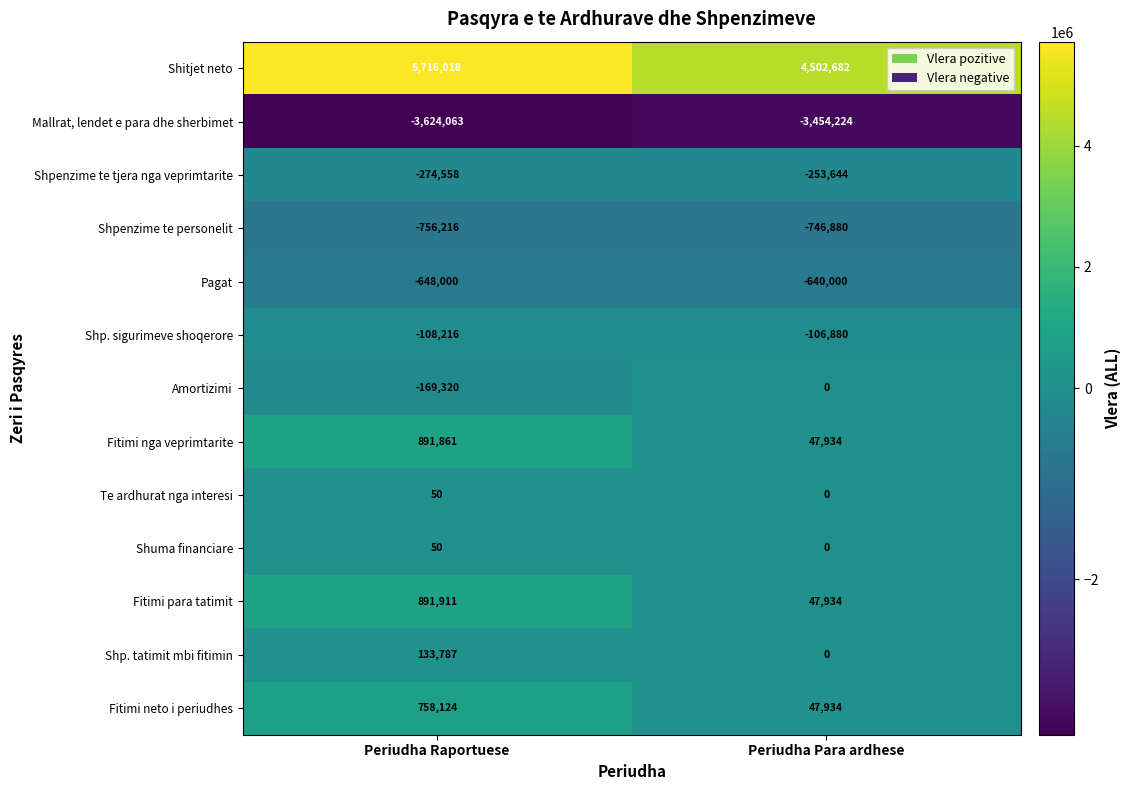

At which label is Shp. tatimit mbi fitimin closest to 66893?

Periudha Para ardhese